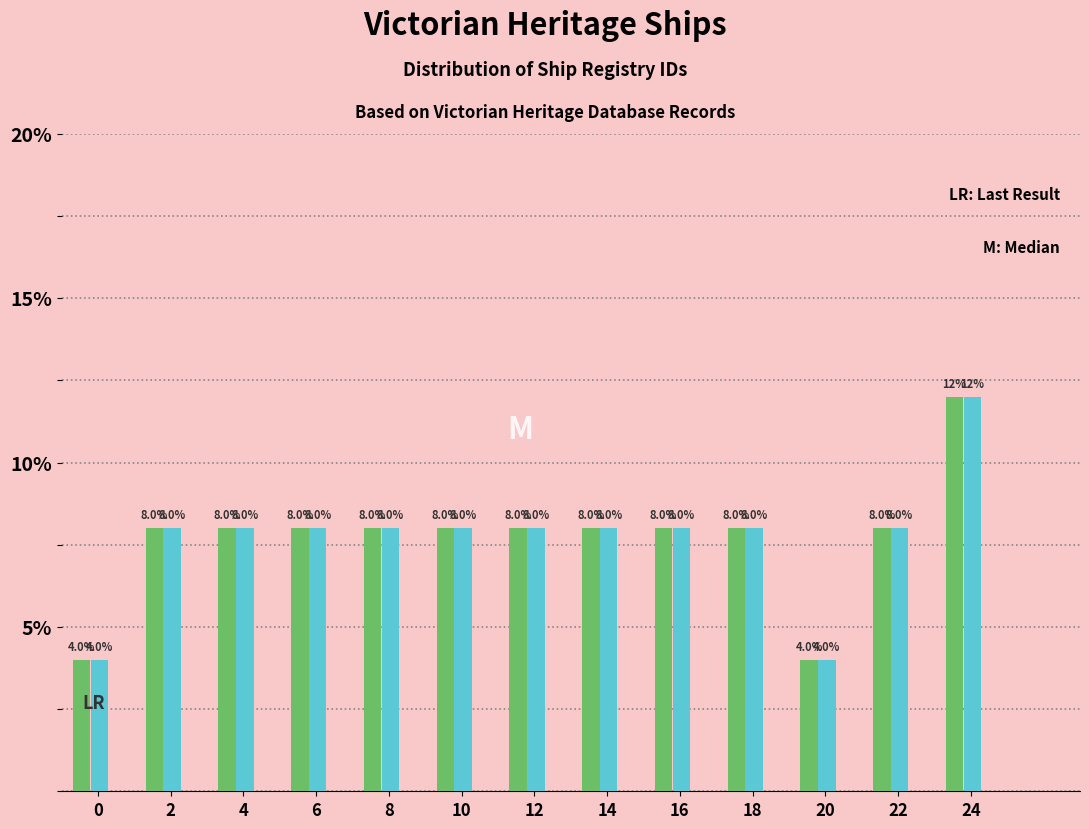

Does the chart contain stacked bars?

No